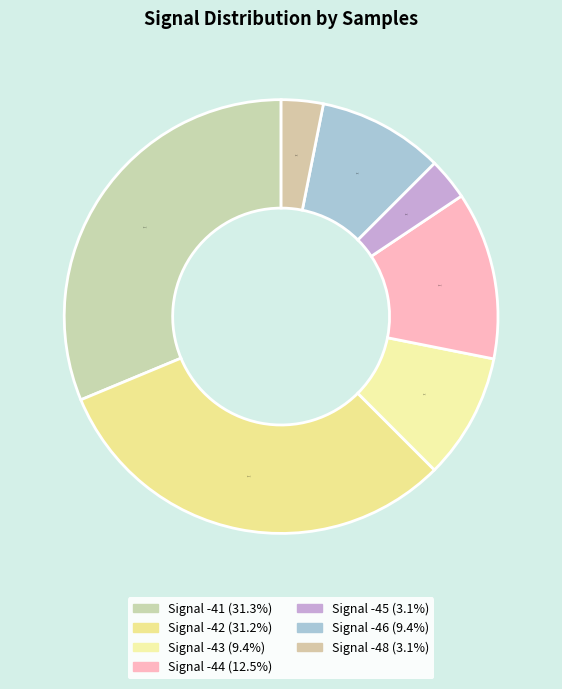

How many segments does this pie chart have?

7